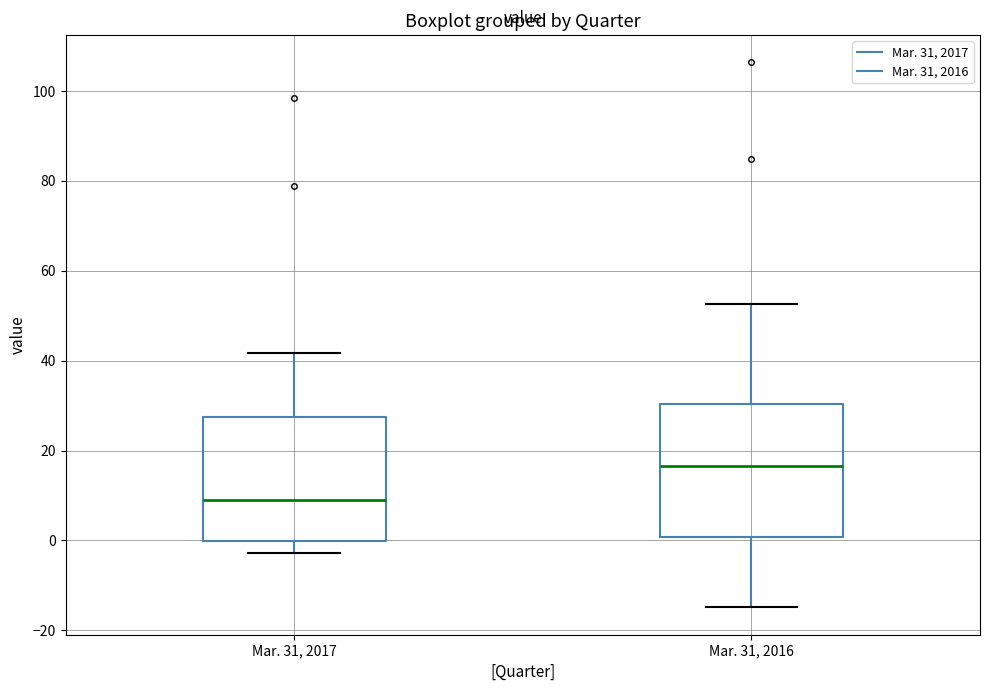

Which box's median line is the highest?

Mar. 31, 2016